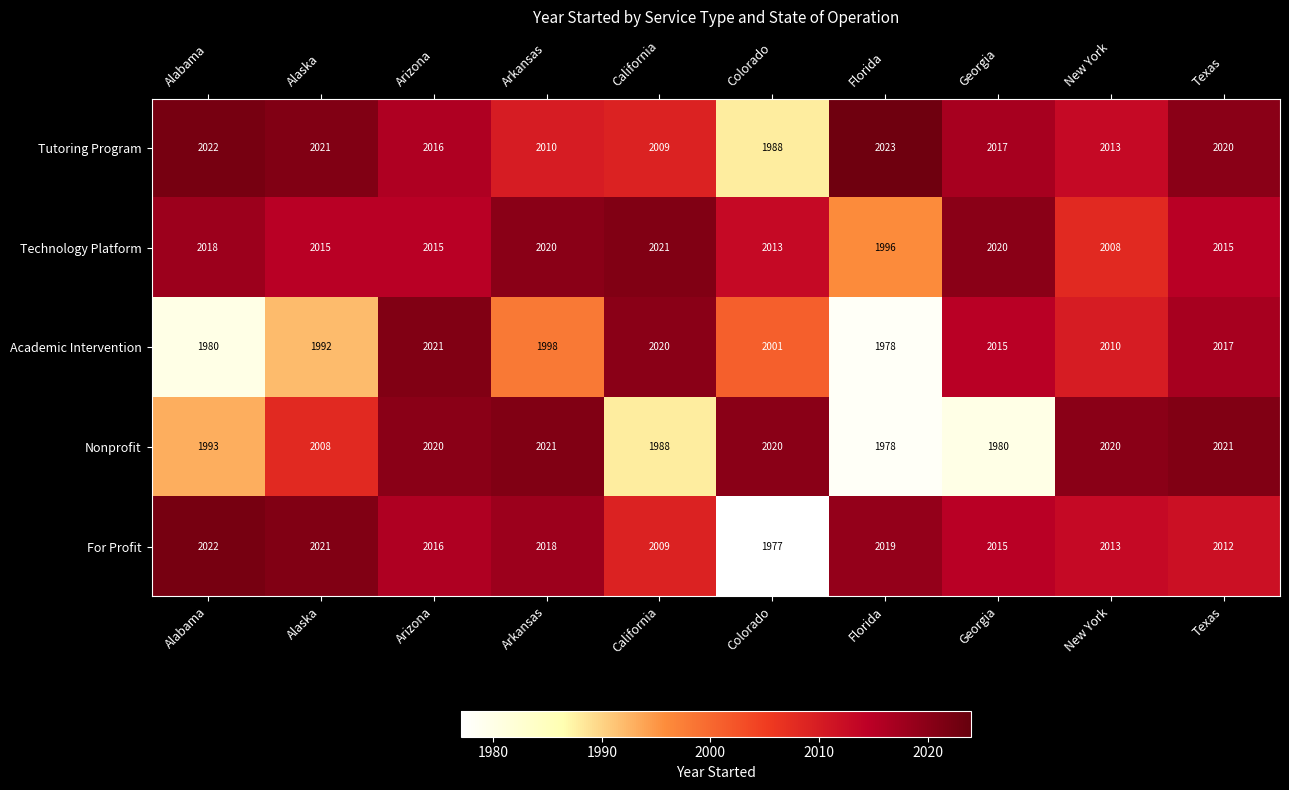

Which series has the largest total across all categories?

Technology Platform